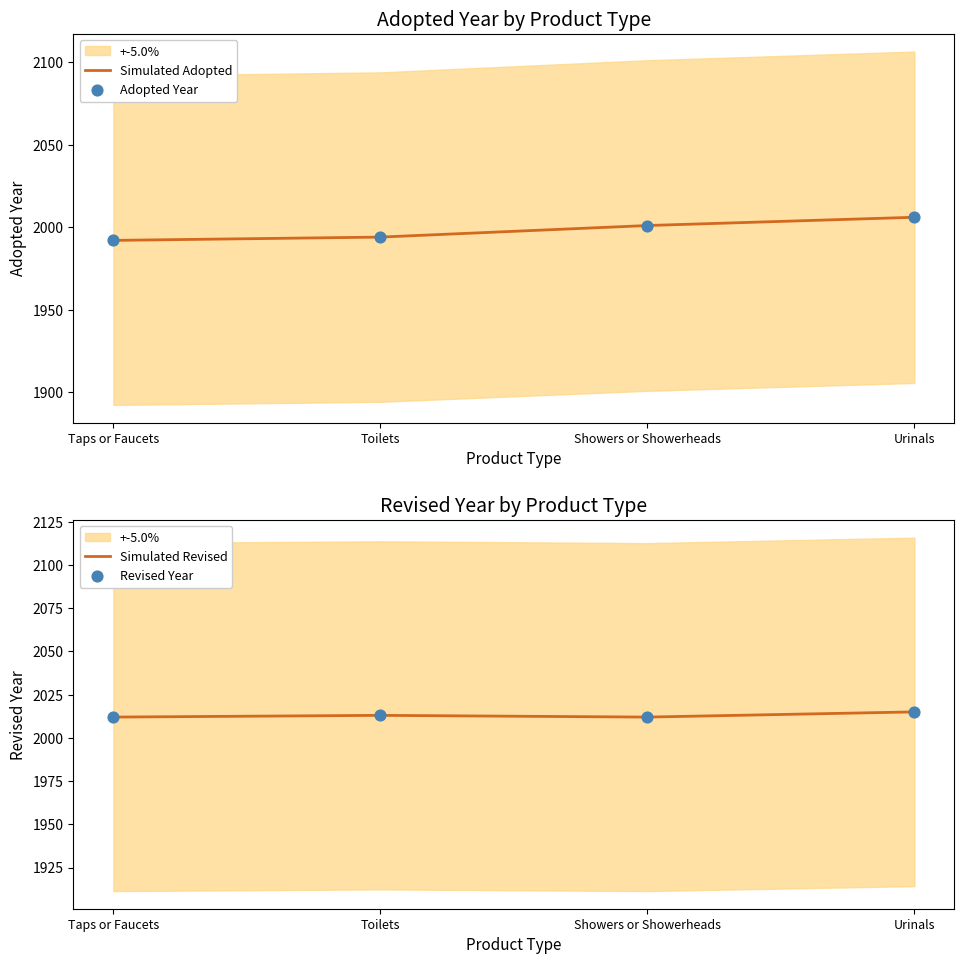

At which category is the sum across all series the highest?

Urinals